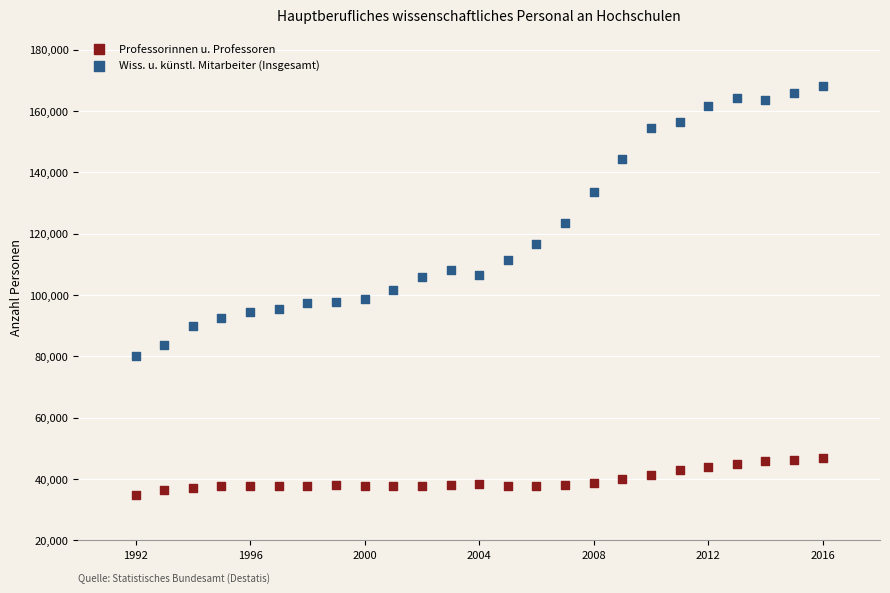

Which series reaches the minimum Y coordinate?

Professorinnen u. Professoren